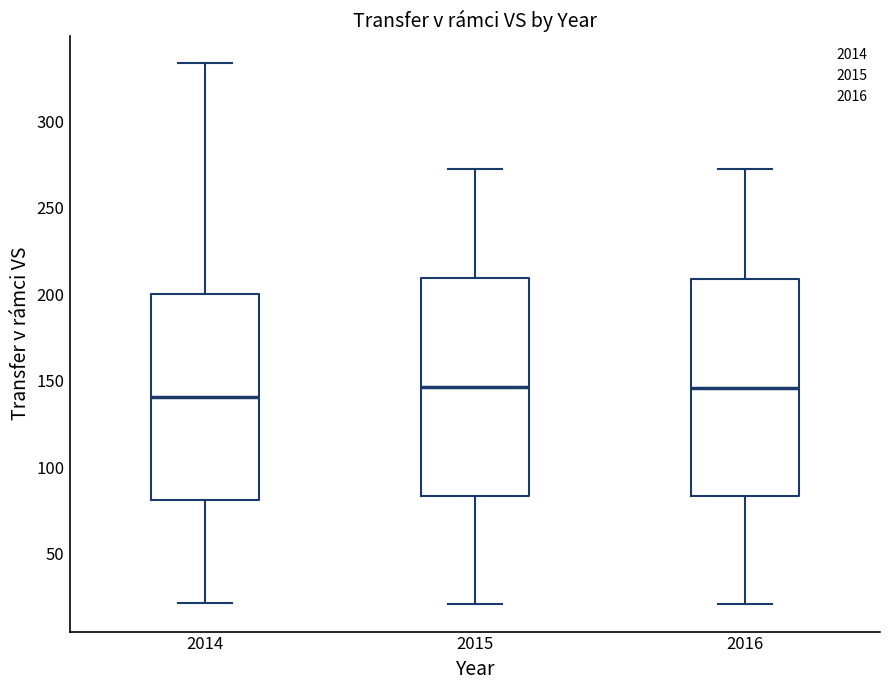

Where is the lower edge of the box at x = 2015 on the y-axis? The values are not printed on the chart, so give them approximately, as read against the axis.

85